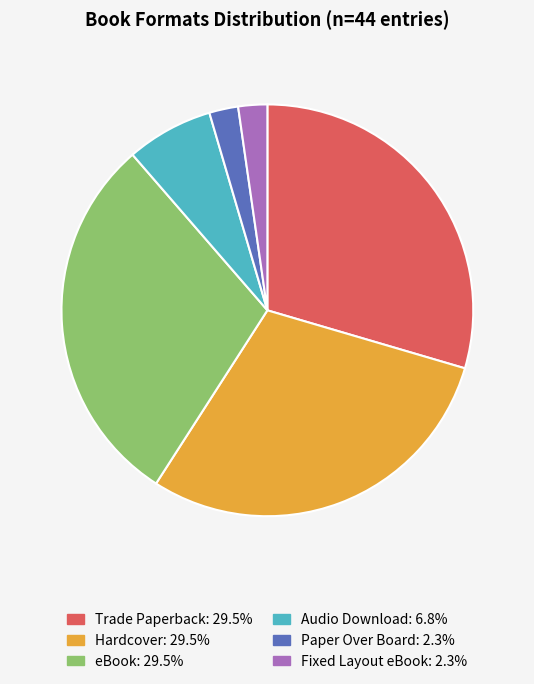

Approximately how many times larger is the value at eBook compared to Paper Over Board?

13.0